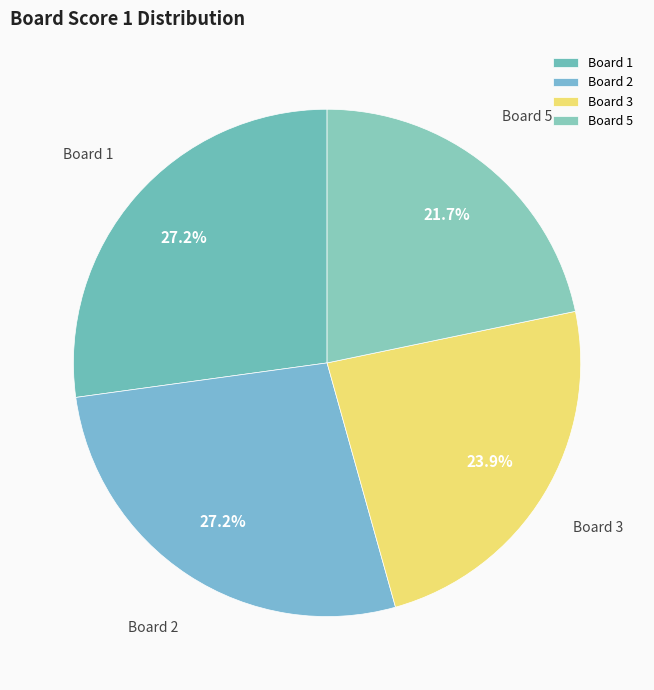

Between Board 3 and Board 1, which is larger?

Board 1